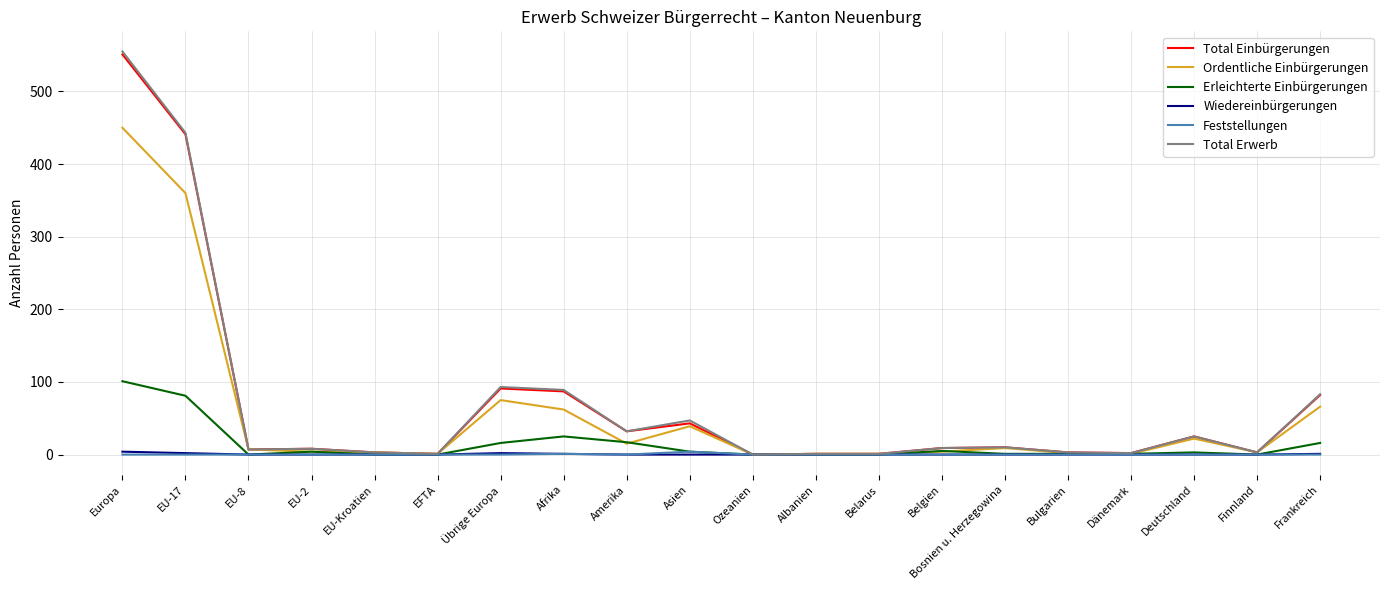

Read the Erleichterte Einbürgerungen value at Belgien.

5